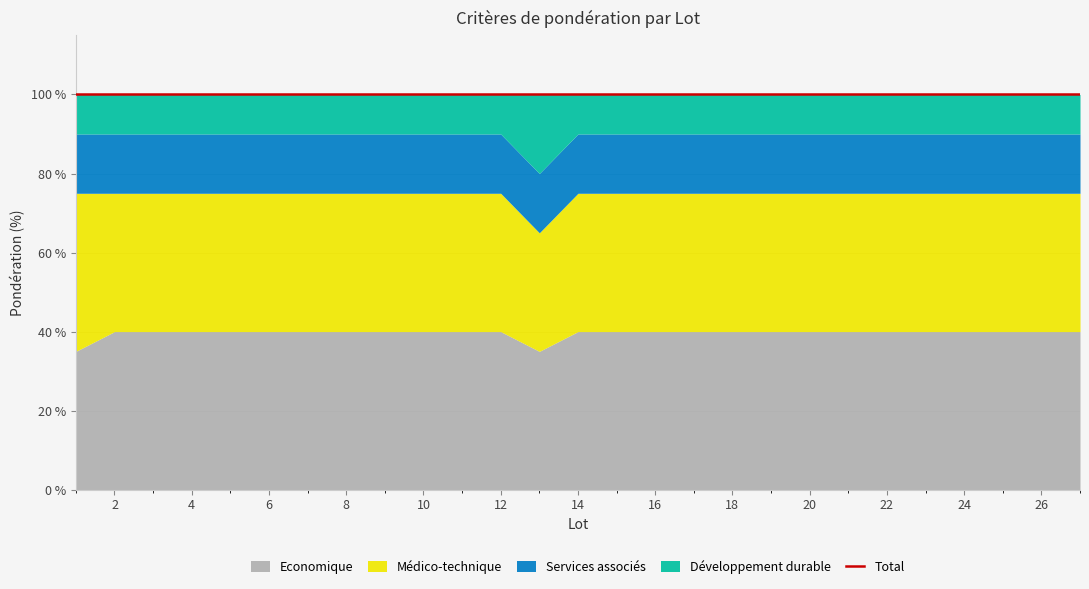

In Développement durable, how many points are higher than both neighbors (excluding endpoints)?

1